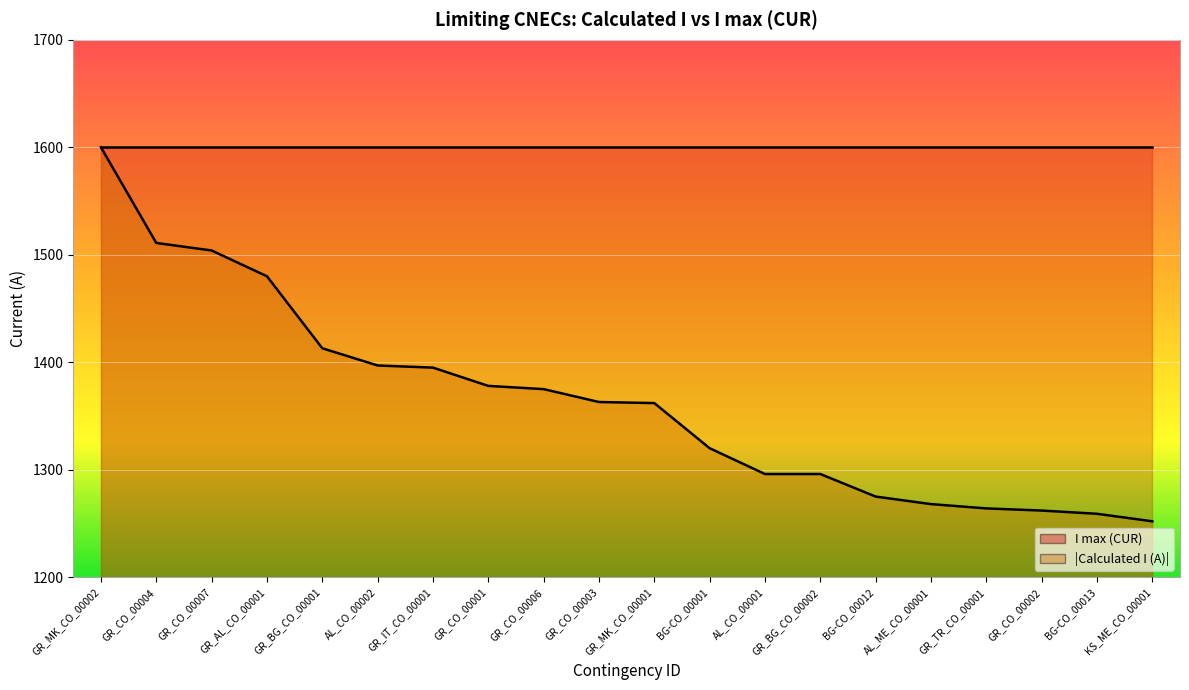

Between AL_CO_00002 and GR_CO_00006, which is larger?

AL_CO_00002